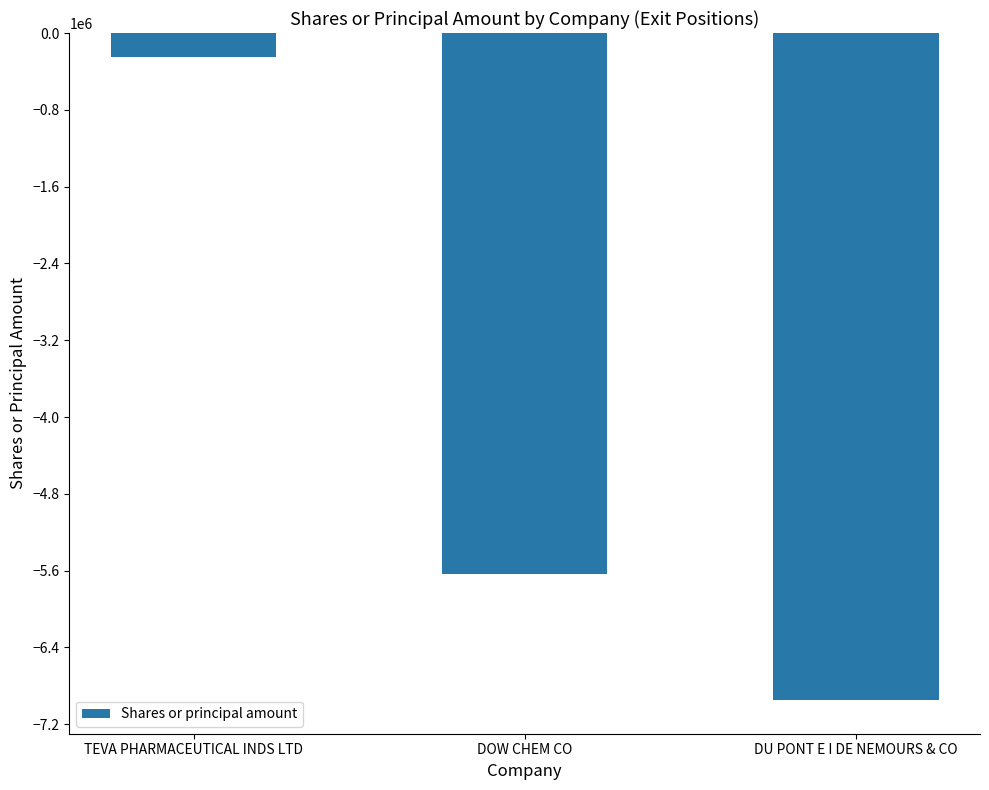

Rank the categories by value from highest to lowest.

TEVA PHARMACEUTICAL INDS LTD, DOW CHEM CO, DU PONT E I DE NEMOURS & CO